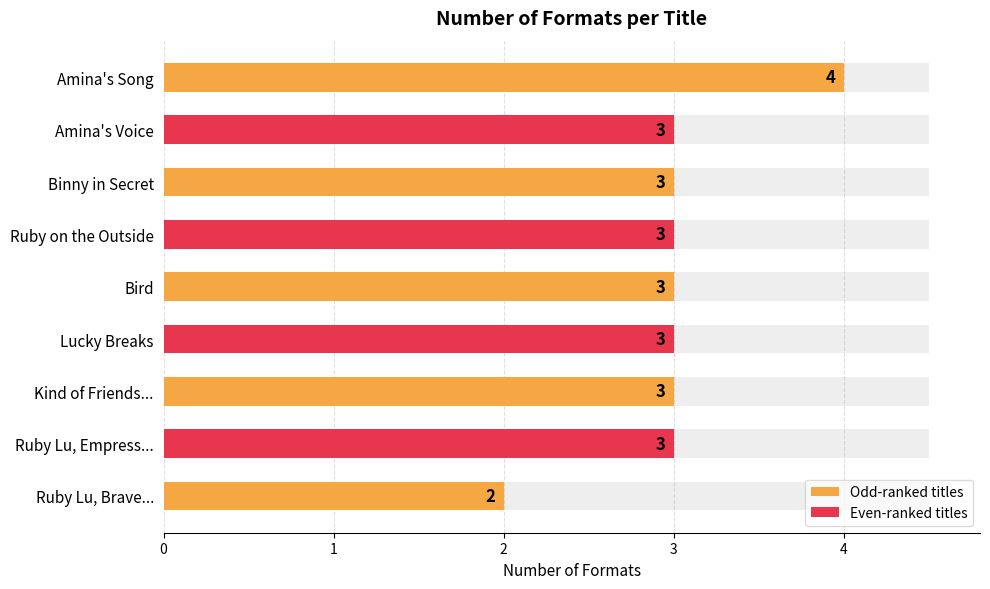

What is the minimum value shown in the chart?

2